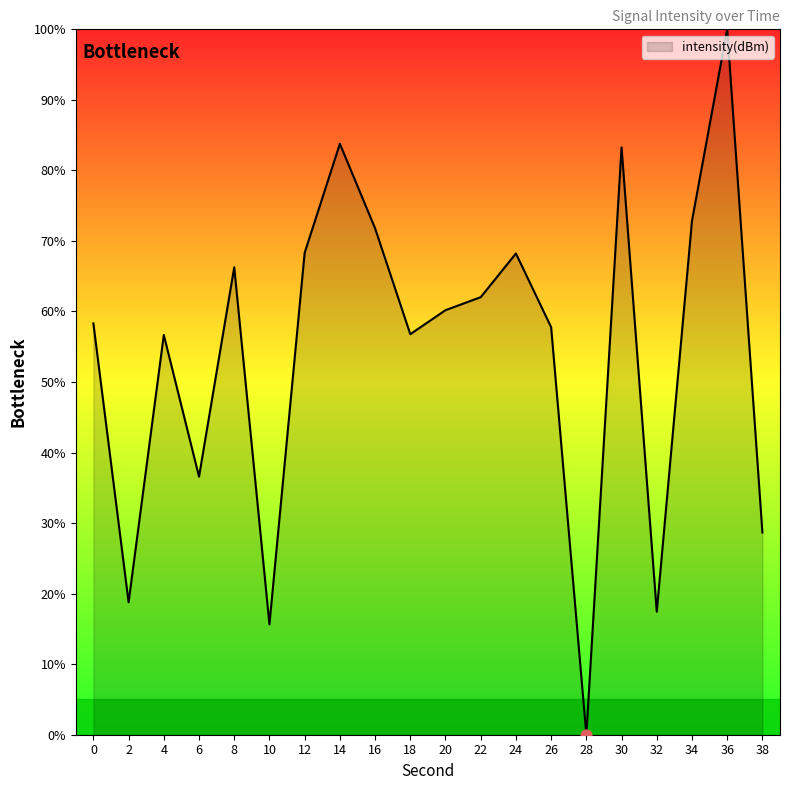

What is the change in value from 16 to 32?

-54.4